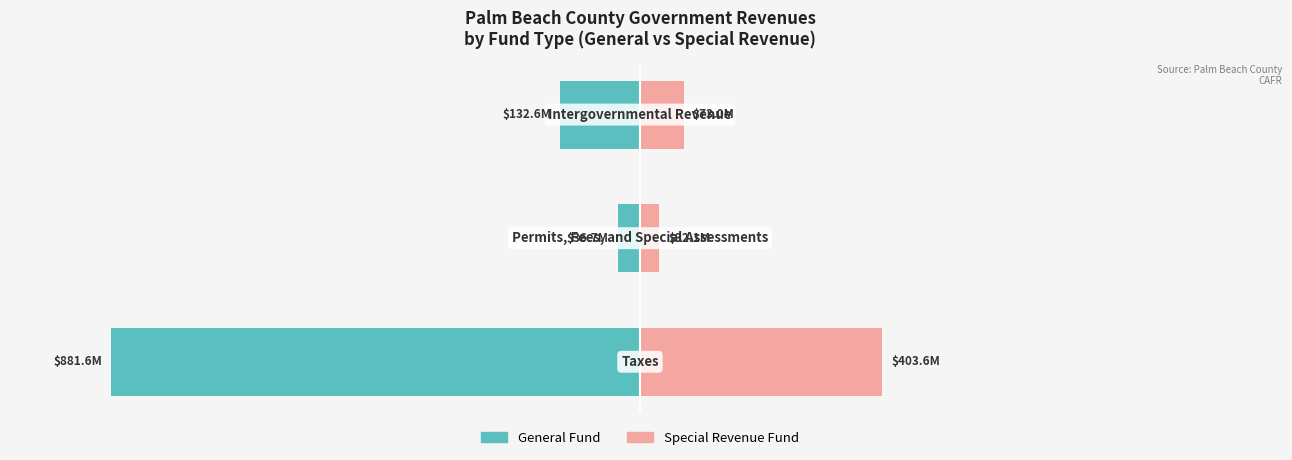

What is the difference between the maximum and minimum values in the Special Revenue Fund series?

371.6